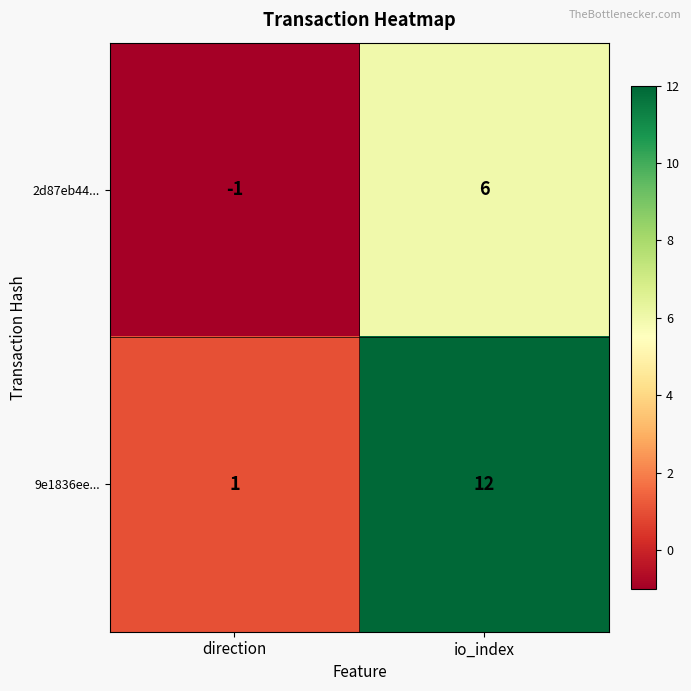

Which category has the highest value in the 2d87eb44... series?

io_index